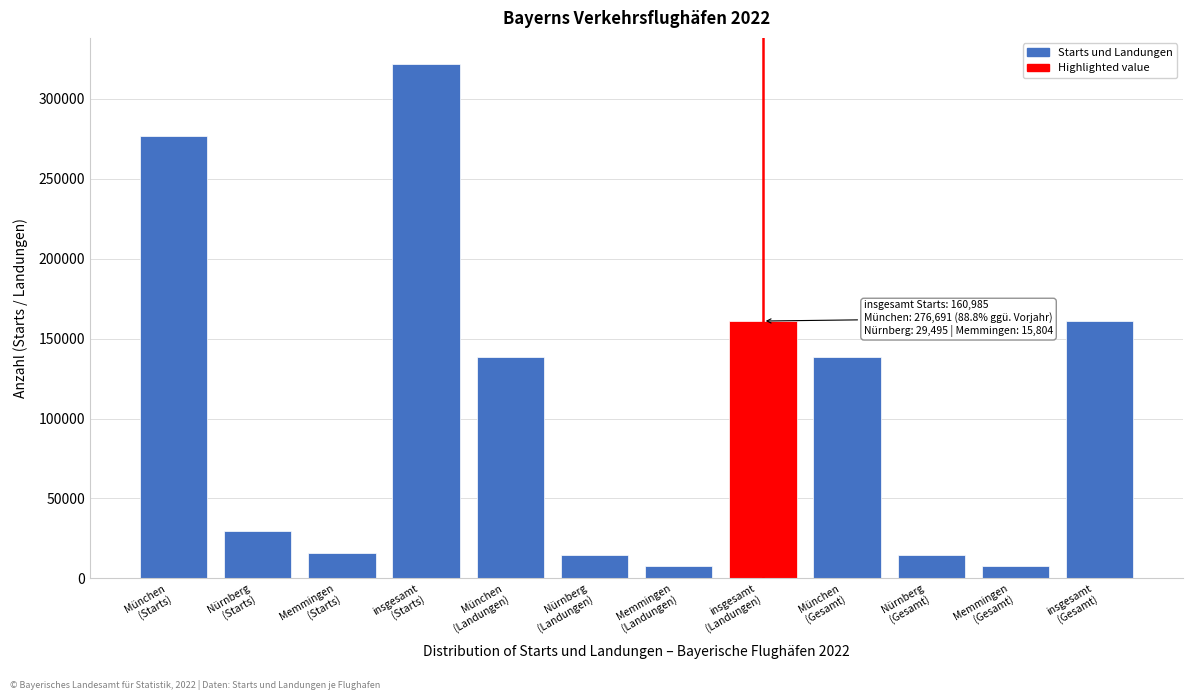

What is the average value?

107330